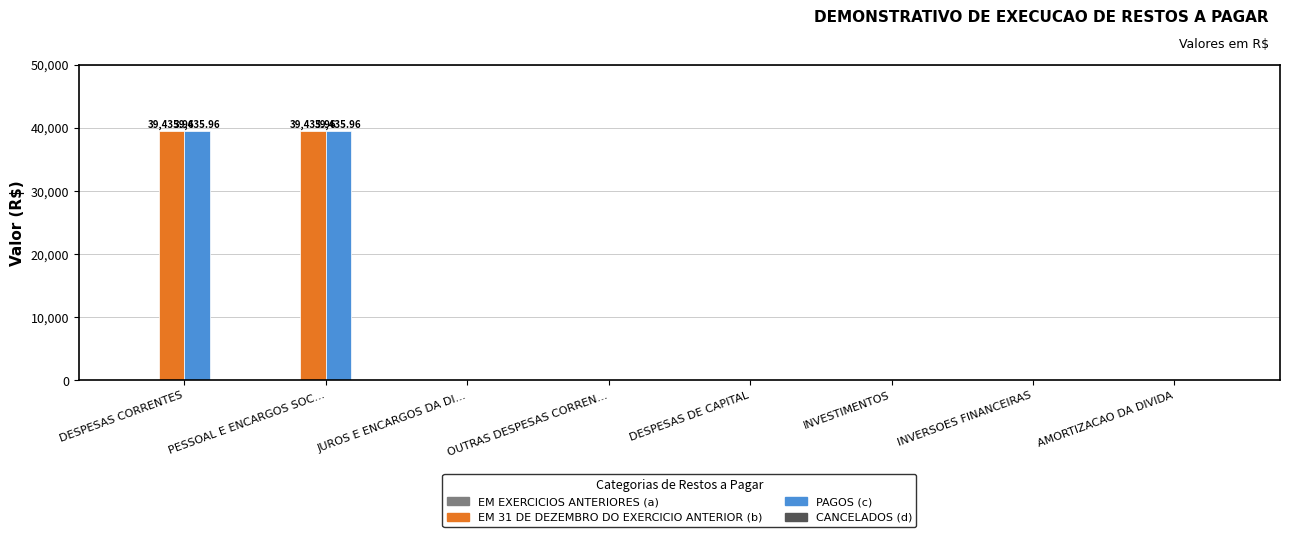

What is the sum of the PAGOS (c) values at PESSOAL E ENCARGOS SOC... and INVESTIMENTOS?

39436.0